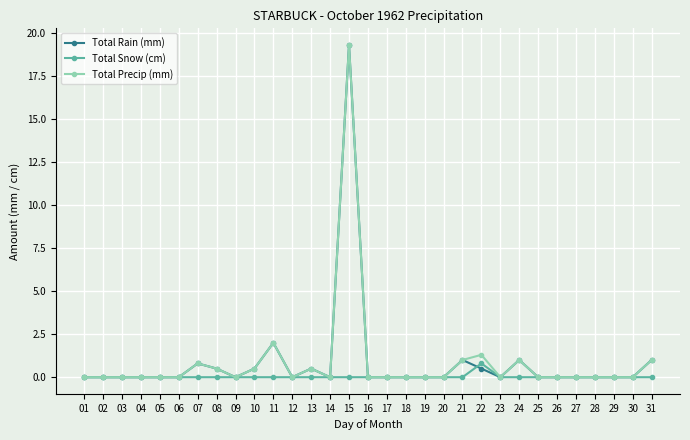

What are all the series names shown in the legend?

Total Rain (mm), Total Snow (cm), Total Precip (mm)